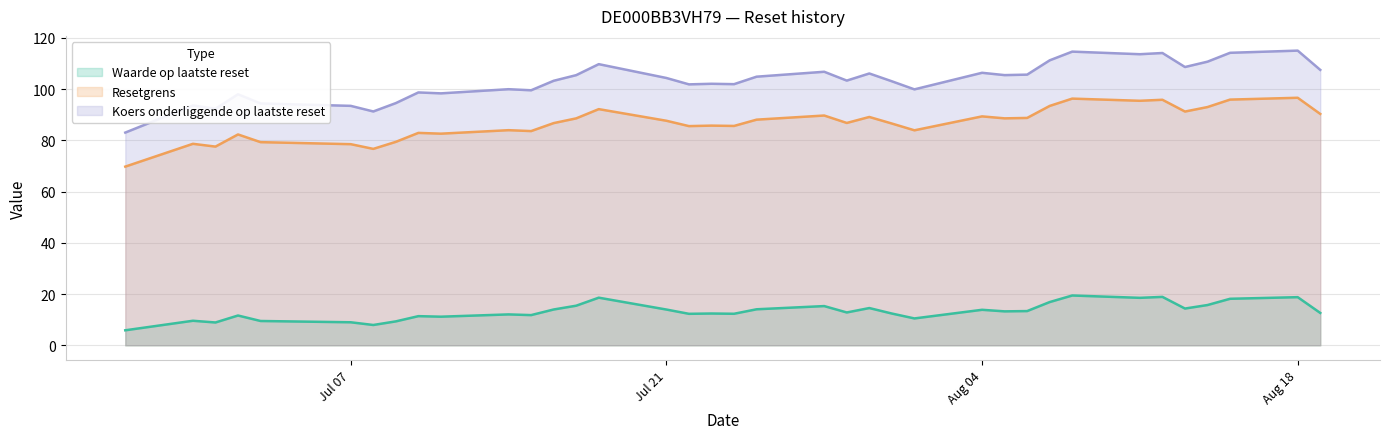

Which series changed the most between 2025-07-01 and 2025-07-17?

Koers onderliggende op laatste reset